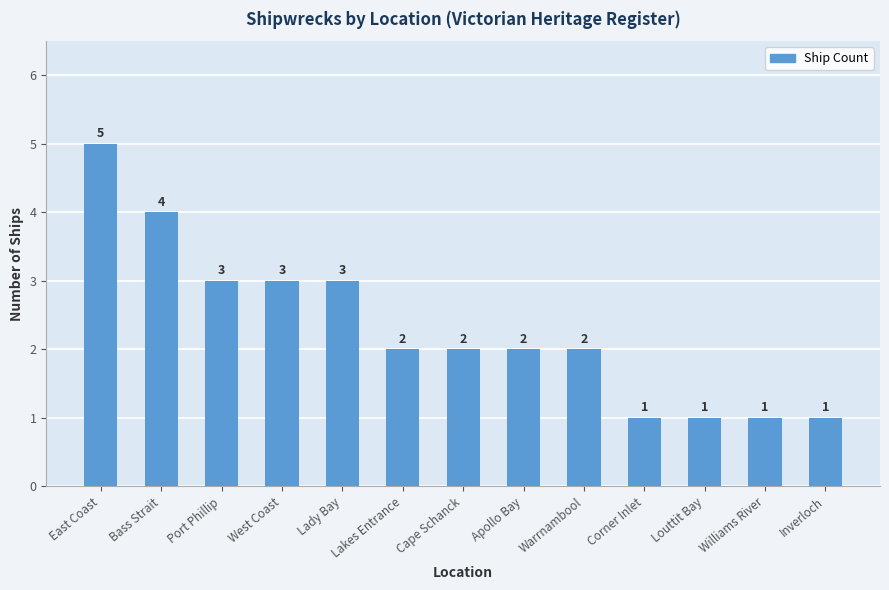

Which category has the highest value across all series?

East Coast